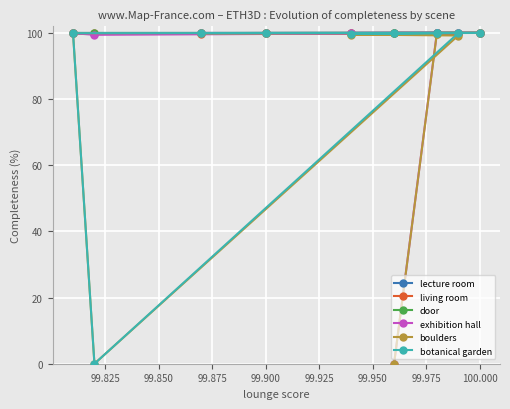

Where is lecture room nearest to the value 99?

99.925